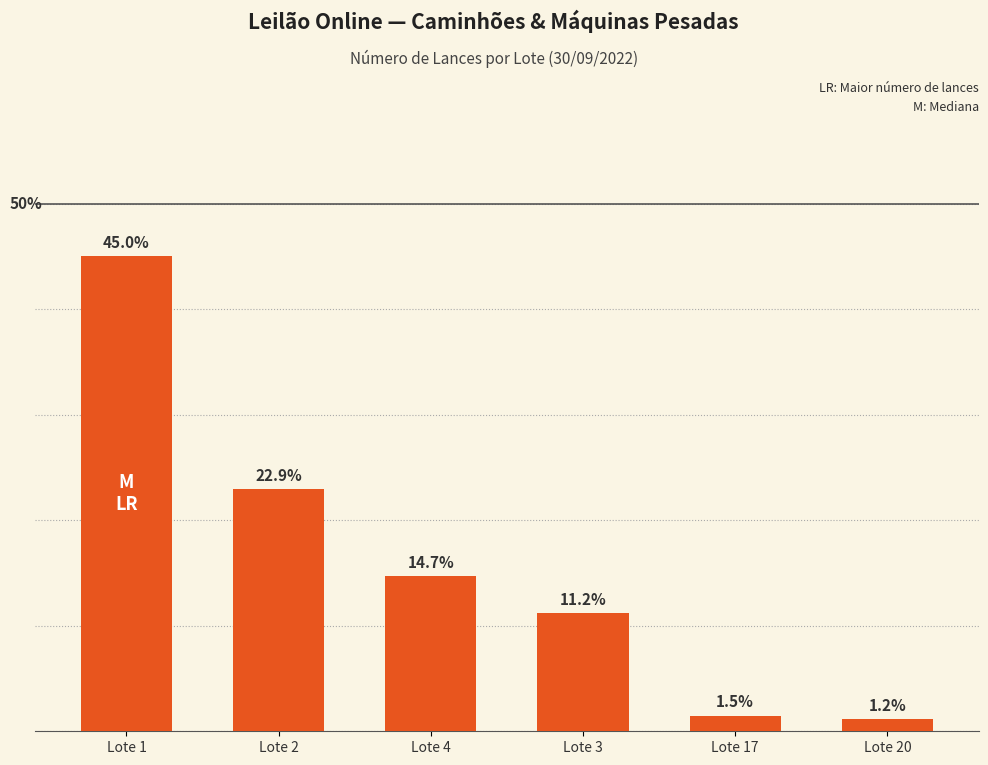

At which category does the chart reach its minimum across all series?

Lote 20